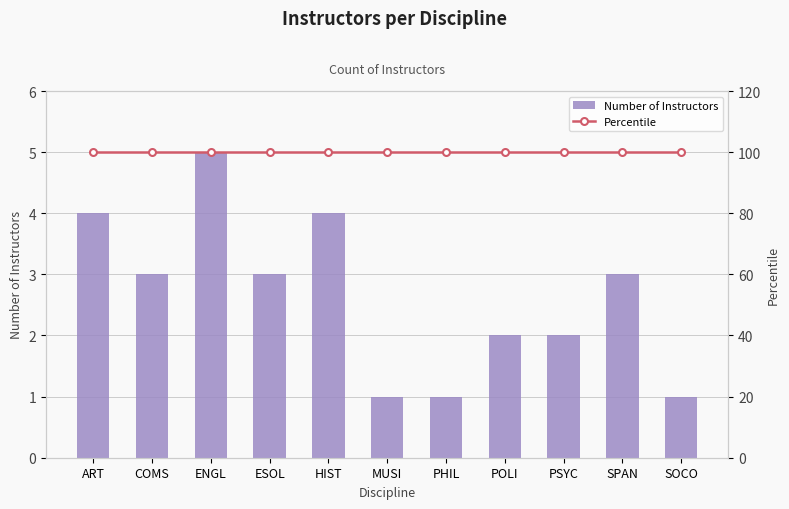

Where is Percentile nearest to the value 100?

ART